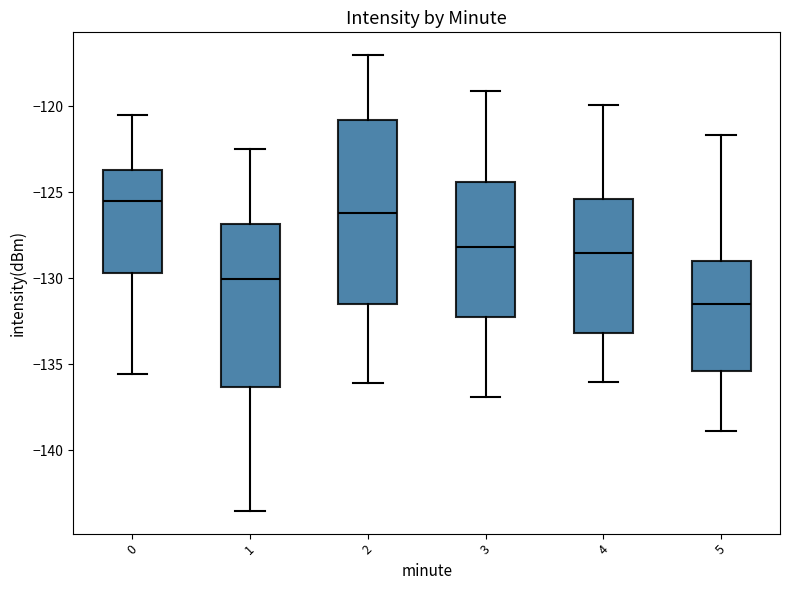

Which box is the tallest, from its lower edge to its upper edge?

2